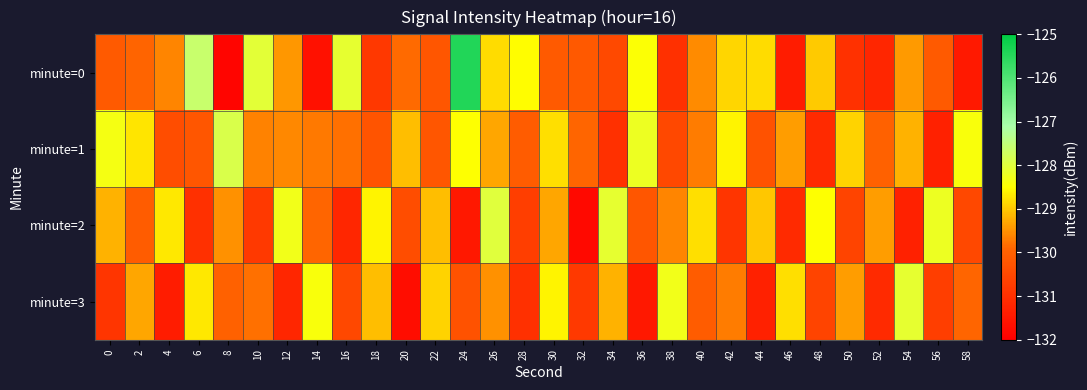

List the series in order of their overall mean, lowest first.

minute=3, minute=2, minute=0, minute=1